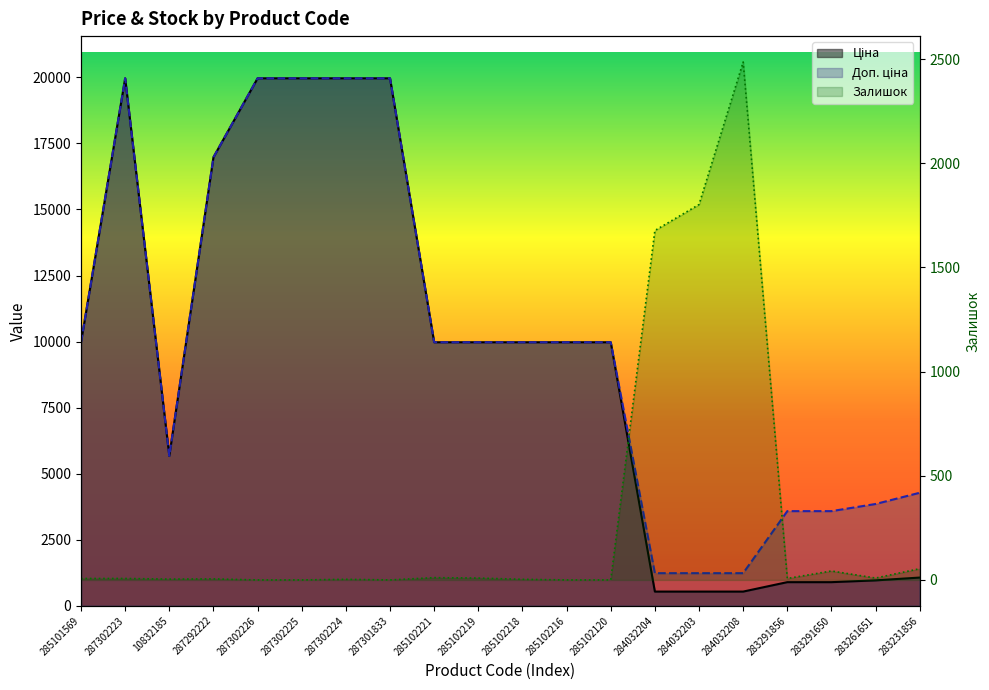

What are all the series names shown in the legend?

Ціна, Доп. ціна, Залишок